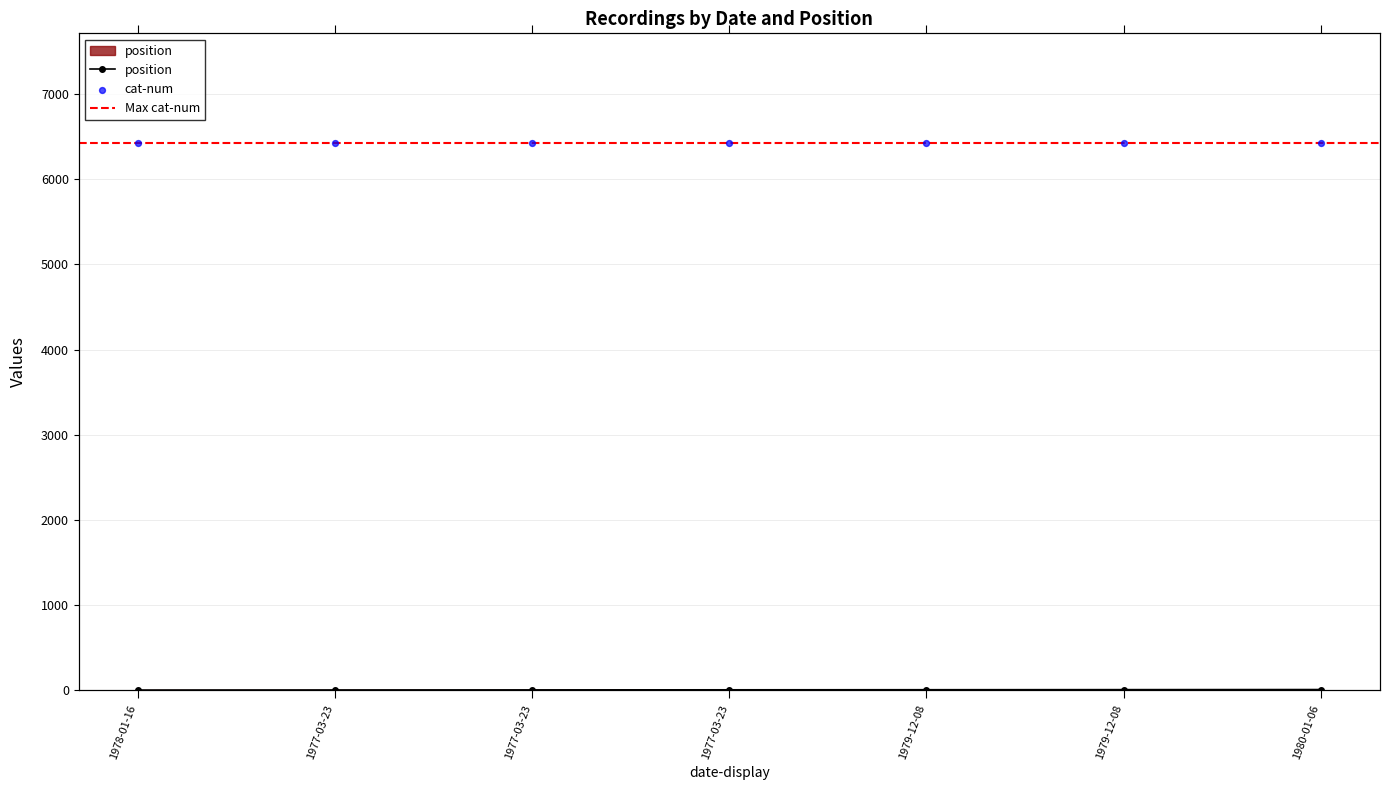

At how many categories does at least one series exceed 5656?

7